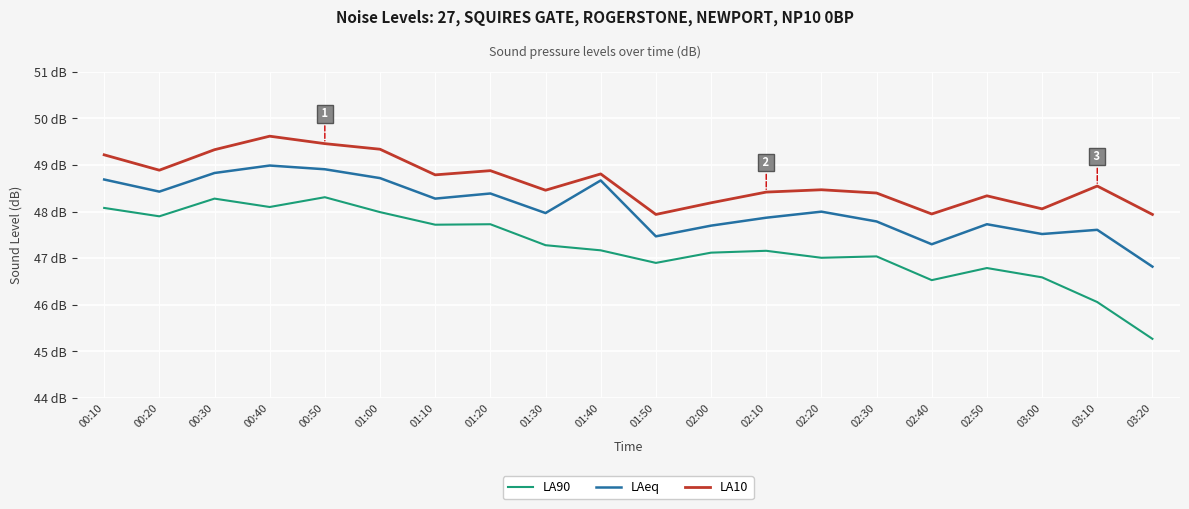

What are all the series names shown in the legend?

LA90, LAeq, LA10